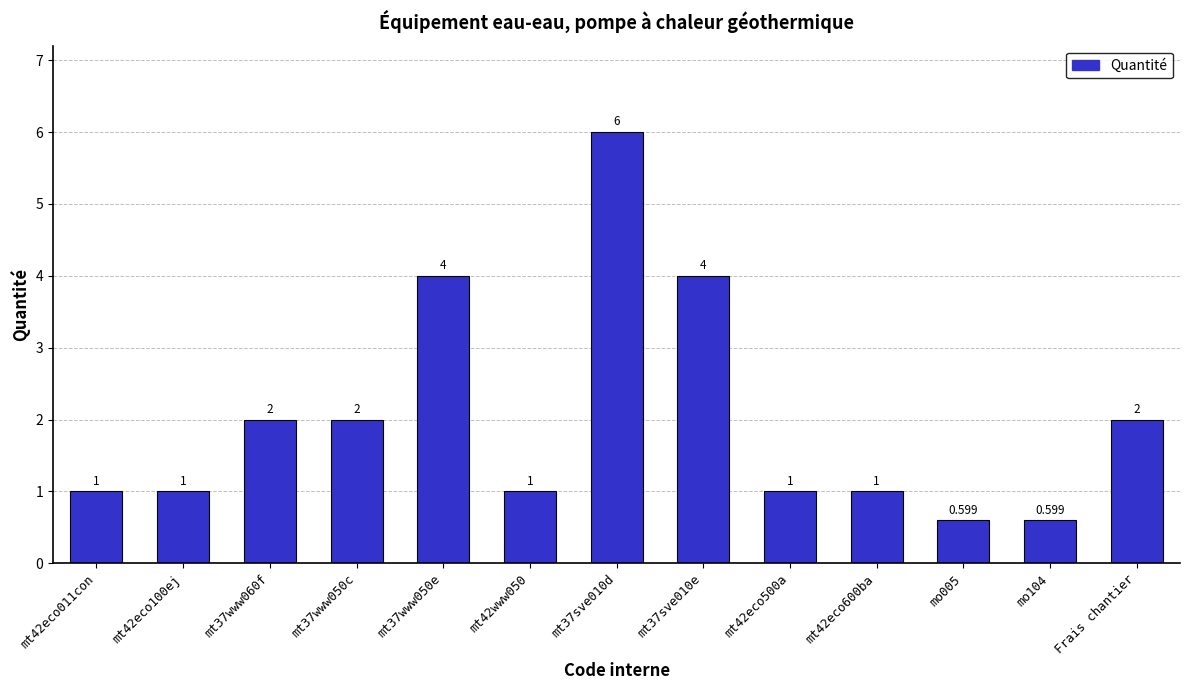

At which category does the chart reach its peak across all series?

mt37sve010d